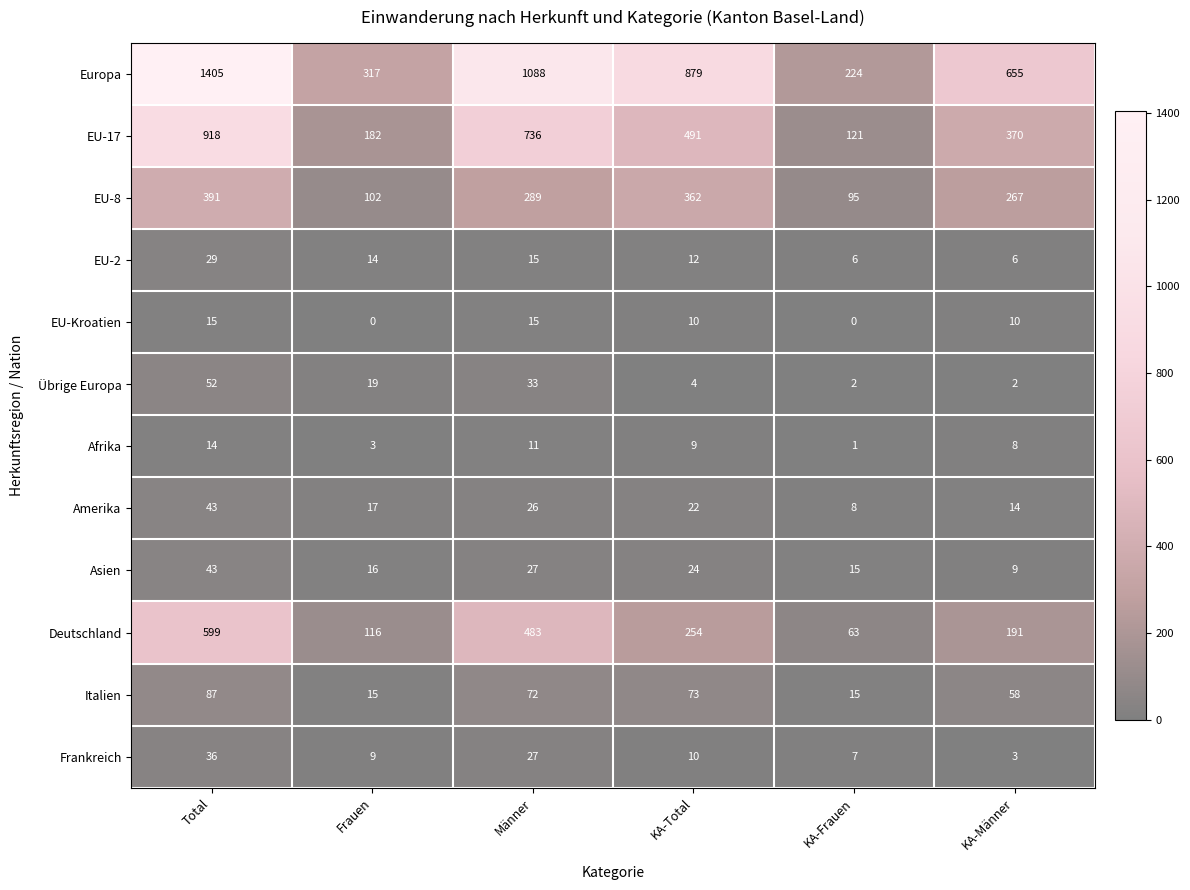

What is the difference between the Europa values at Total and Männer?

317